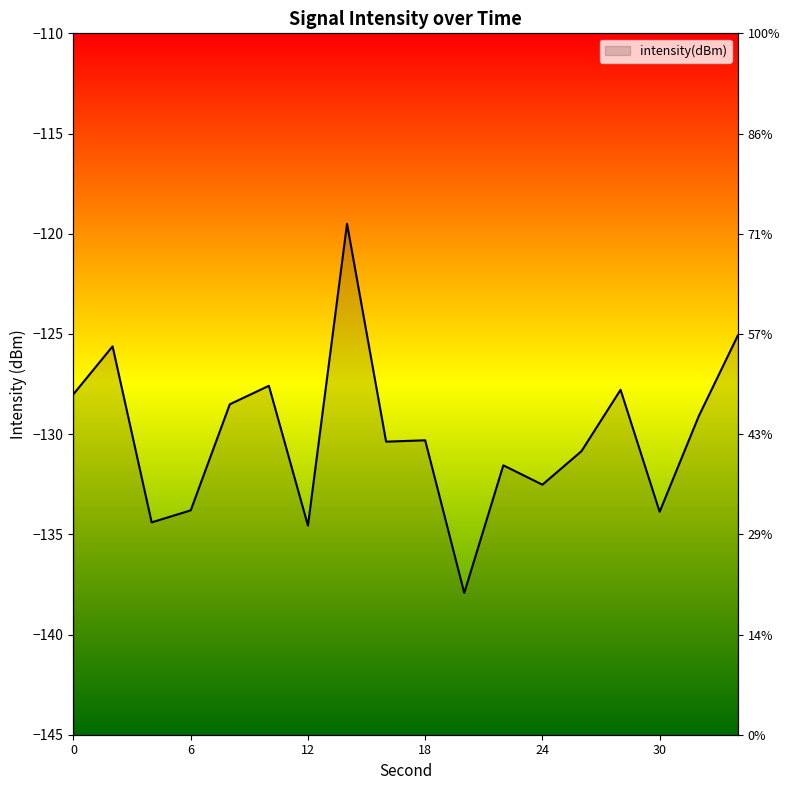

Reading left to right, list all the values displayed in this chart.

0=-128.0	2=-125.6	4=-134.4	6=-133.8	8=-128.5	10=-127.6	12=-134.6	14=-119.5	16=-130.4	18=-130.3	20=-137.9	22=-131.6	24=-132.5	26=-130.8	28=-127.8	30=-133.9	32=-129.1	34=-125.1